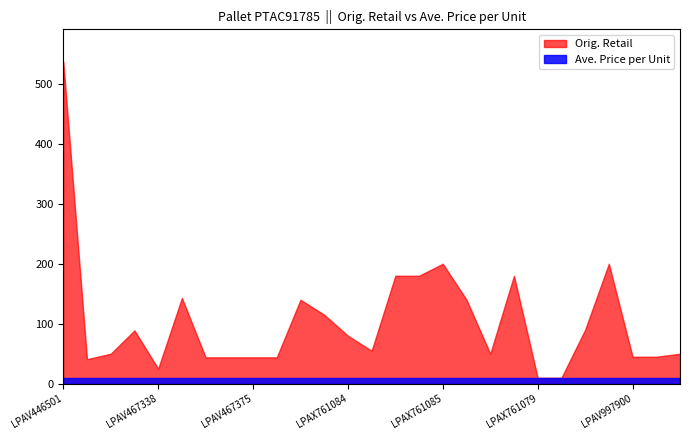

What is the greatest value displayed?

537.0